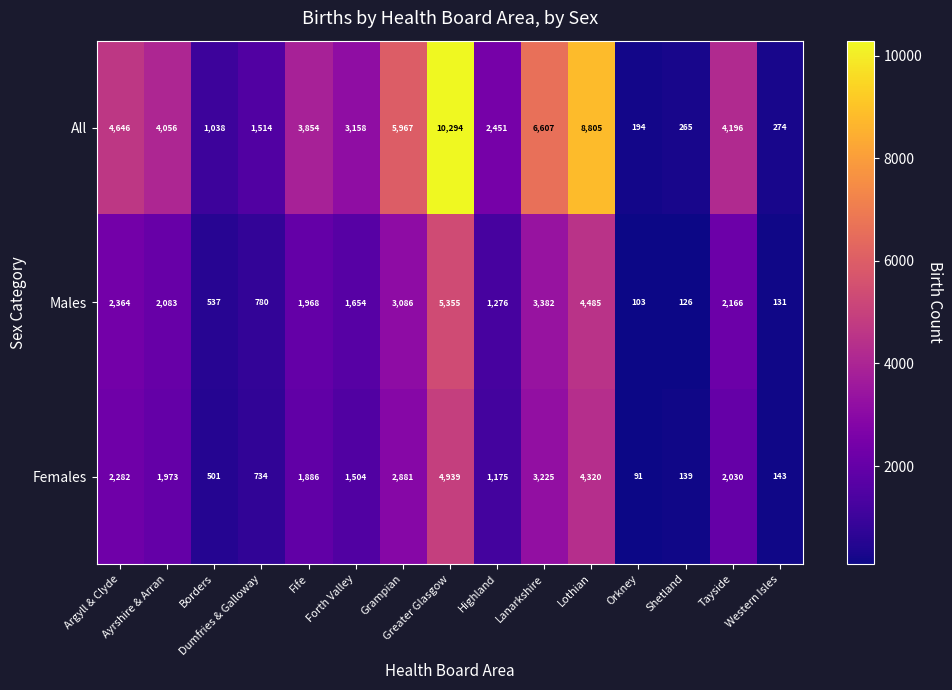

Rank the series by their maximum value, from highest to lowest.

All, Males, Females